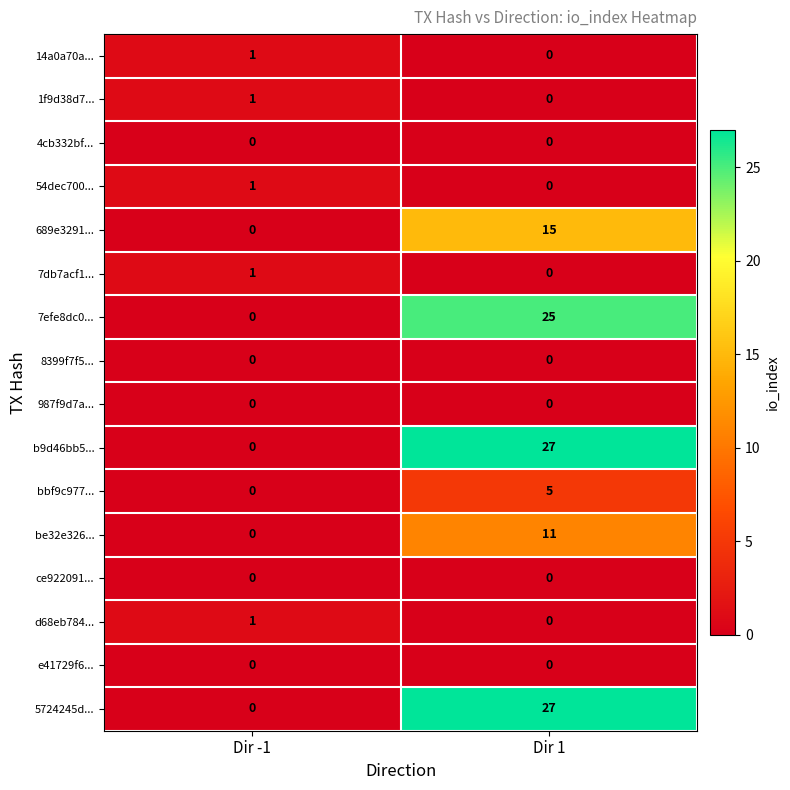

At which label does bbf9c977... reach its minimum?

Dir -1